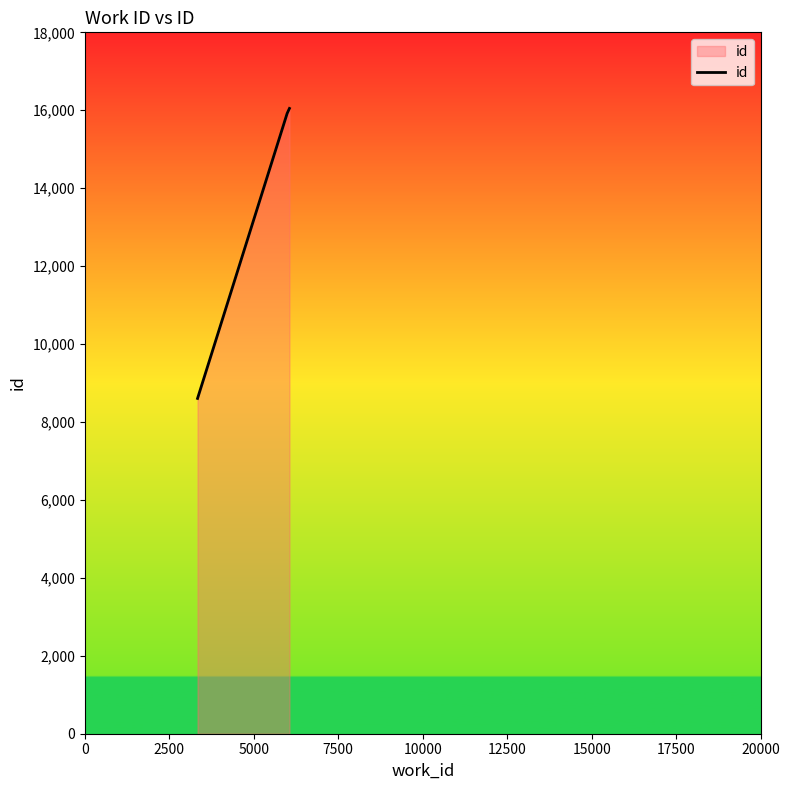

True or false: the data has more than 2 interior local peaks.

False